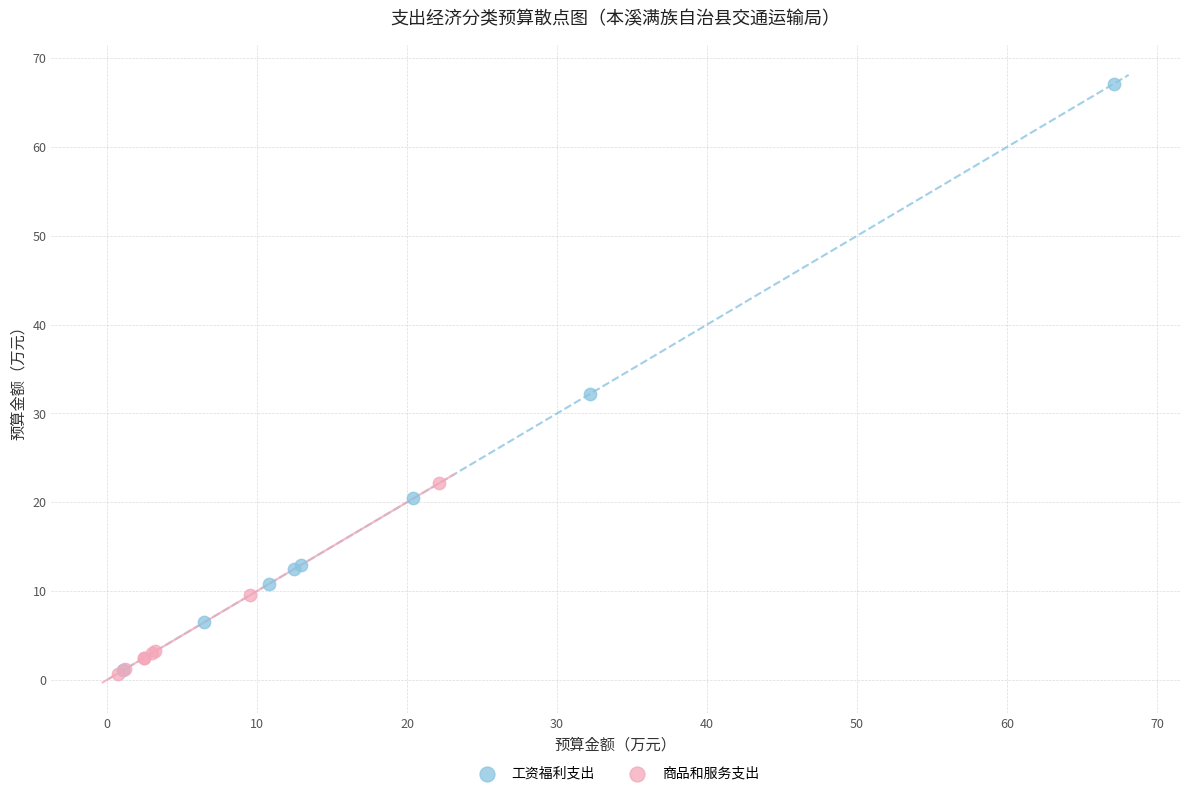

Which series has the largest Y range (max minus min)?

工资福利支出